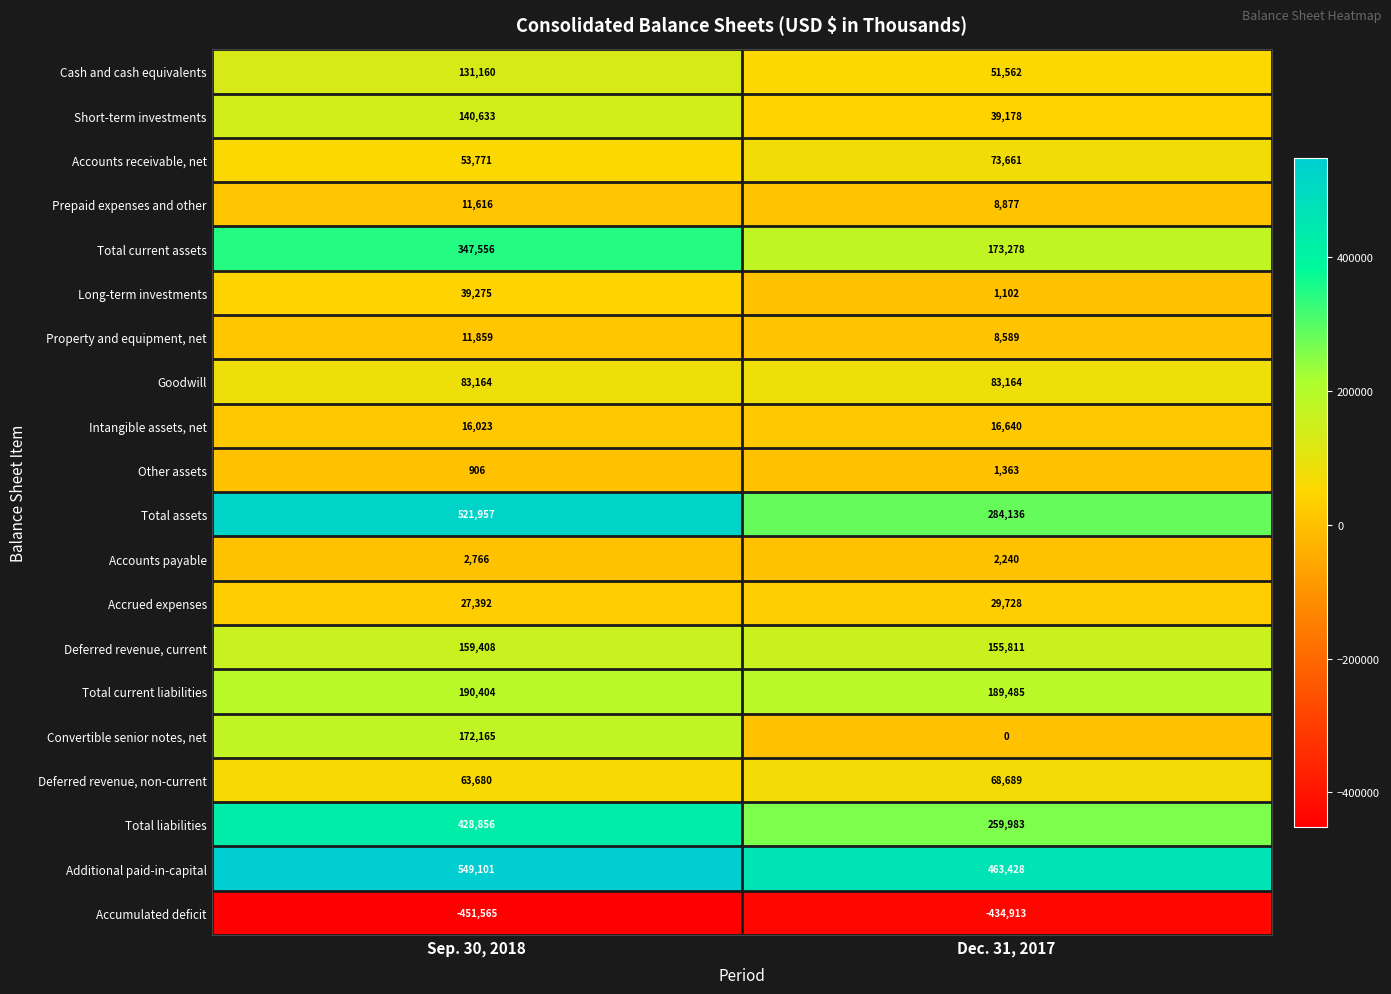

How many values in Convertible senior notes, net are above zero?

1